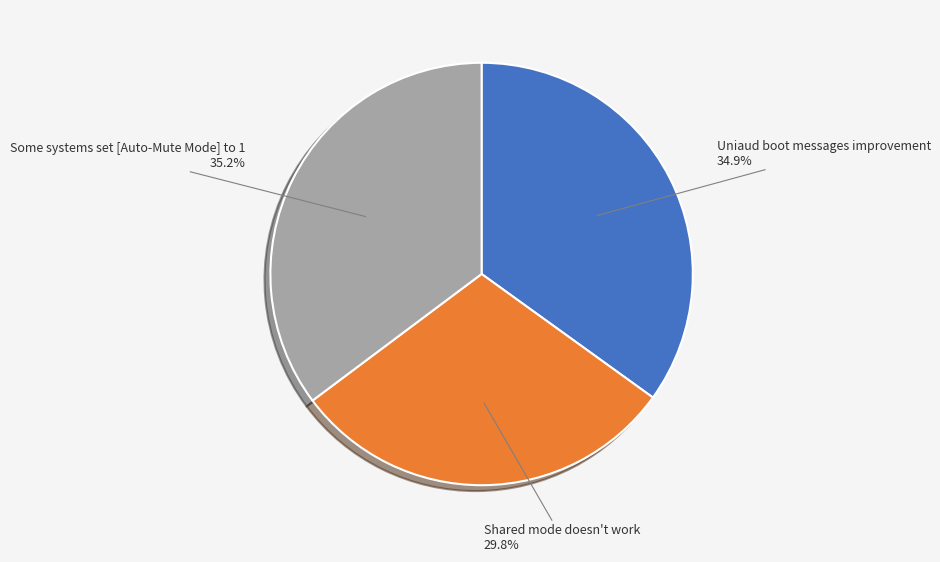

Count the number of slices in the pie.

3